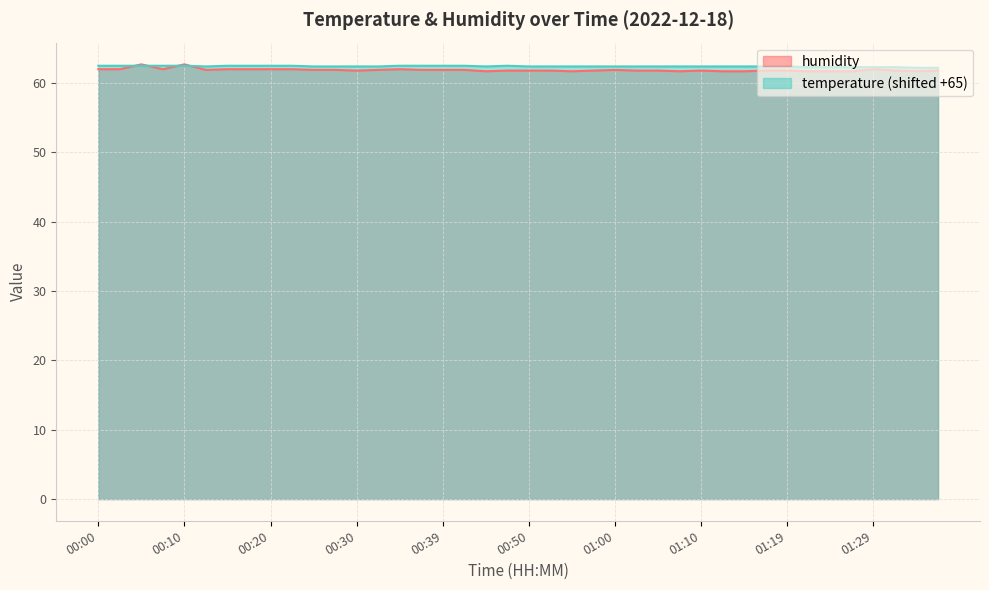

Read the humidity value at 01:34.

61.7